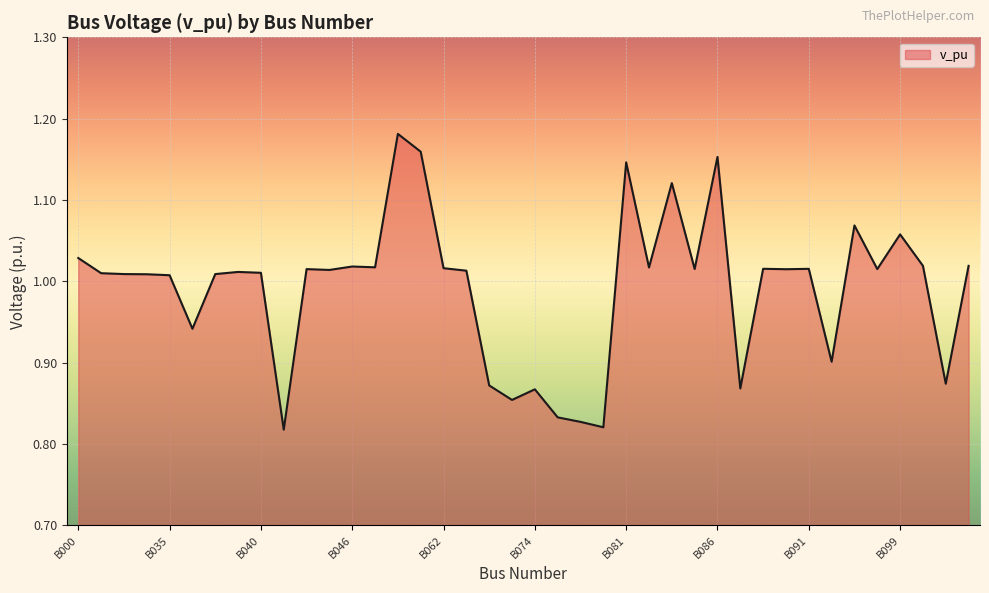

What is the difference between the maximum and minimum values?

0.4